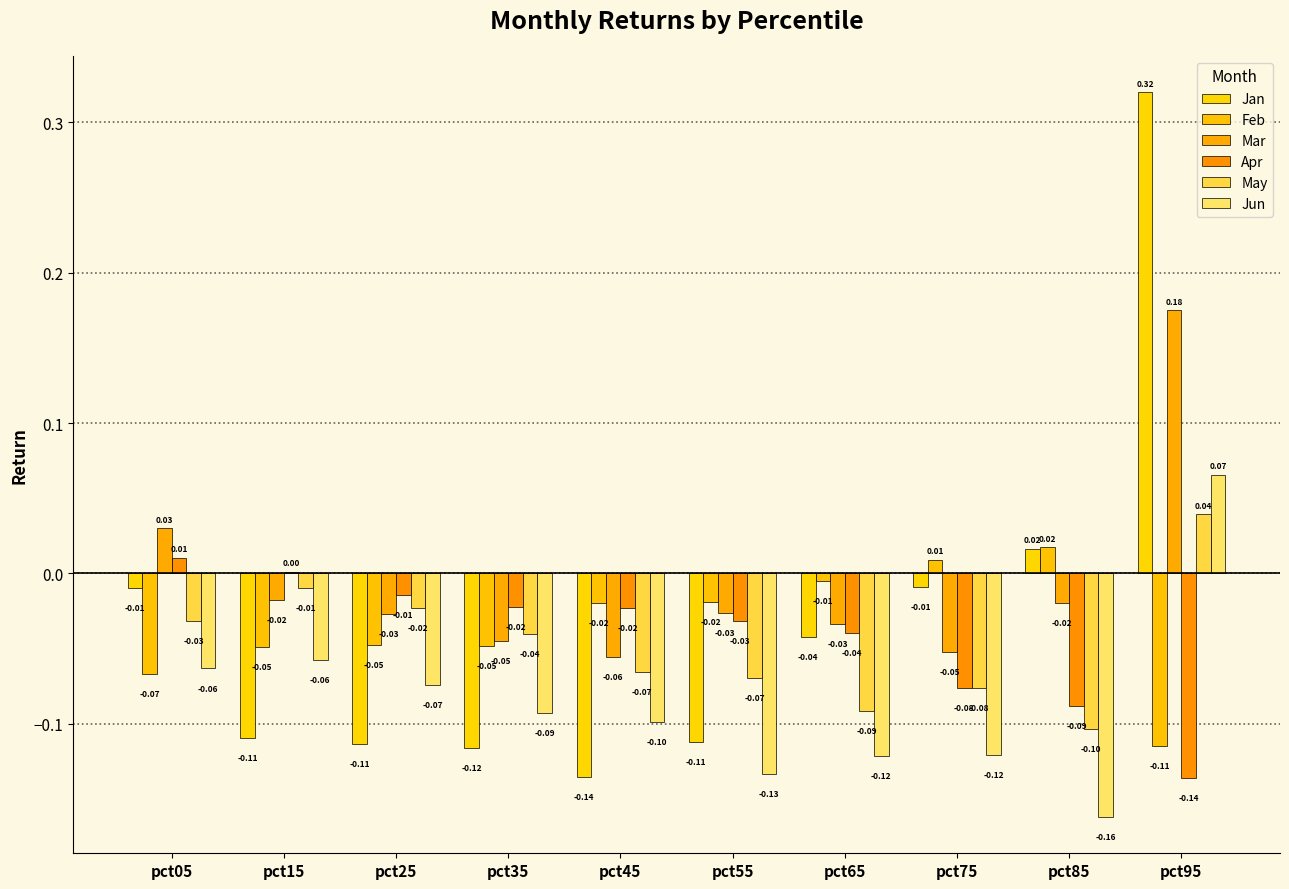

Which series has the largest total across all categories?

Mar